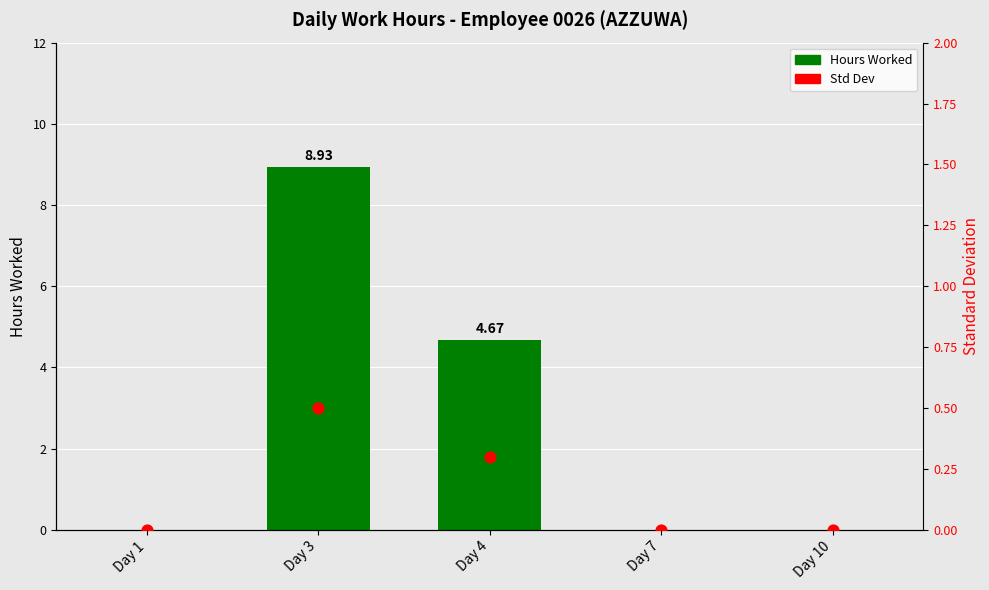

What is the total value across all series at Day 4?

5.0